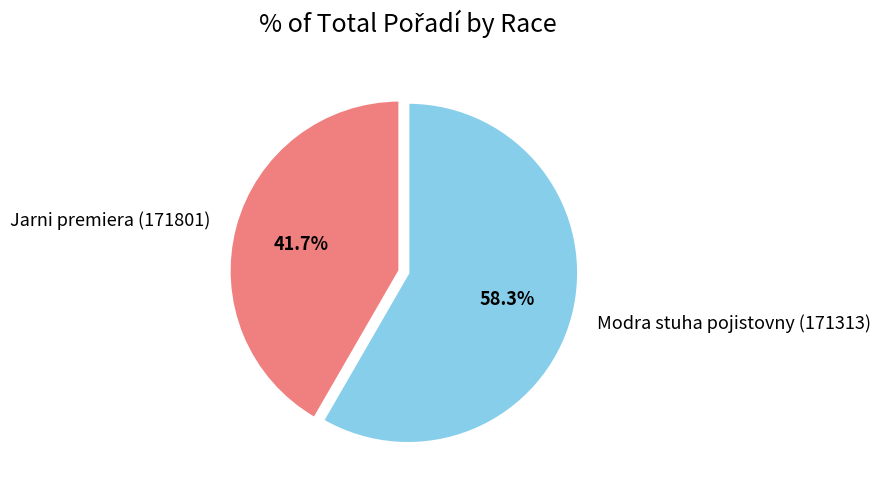

Which has a higher value, Jarni premiera (171801) or Modra stuha pojistovny (171313)?

Modra stuha pojistovny (171313)